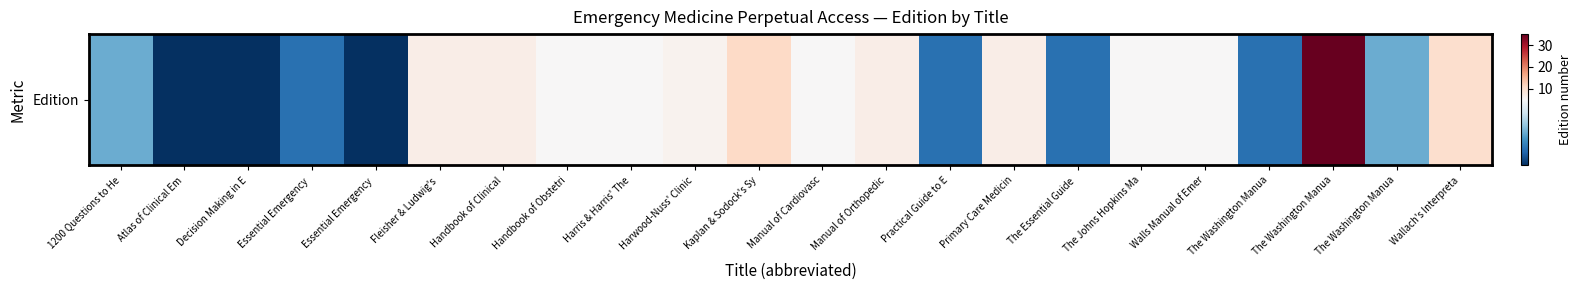

What is the ratio of the value at Decision Making in E to the value at The Washington Manua?

0.5